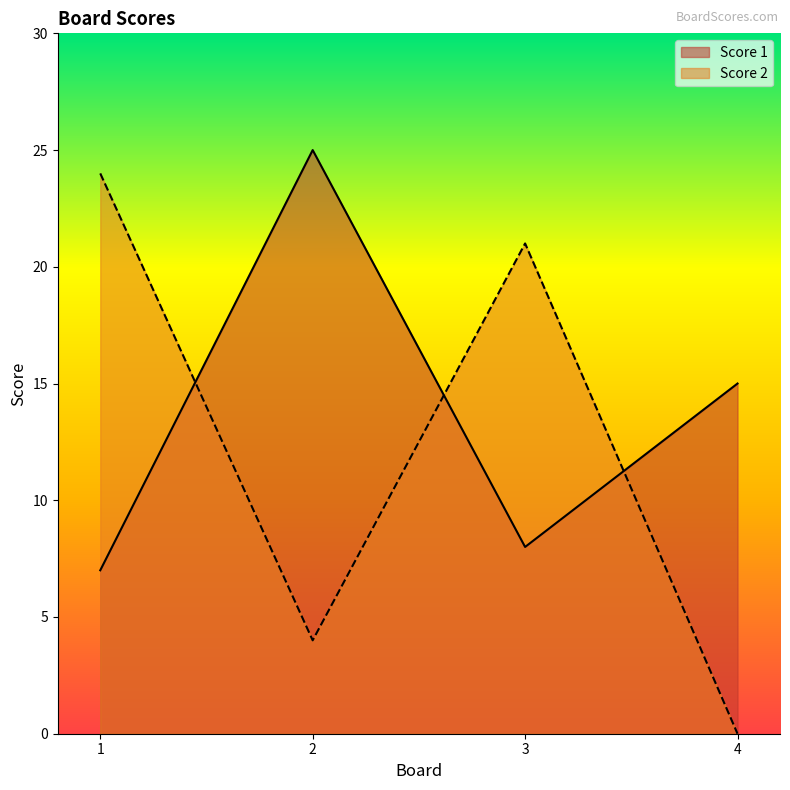

At how many categories does at least one series exceed 6?

4